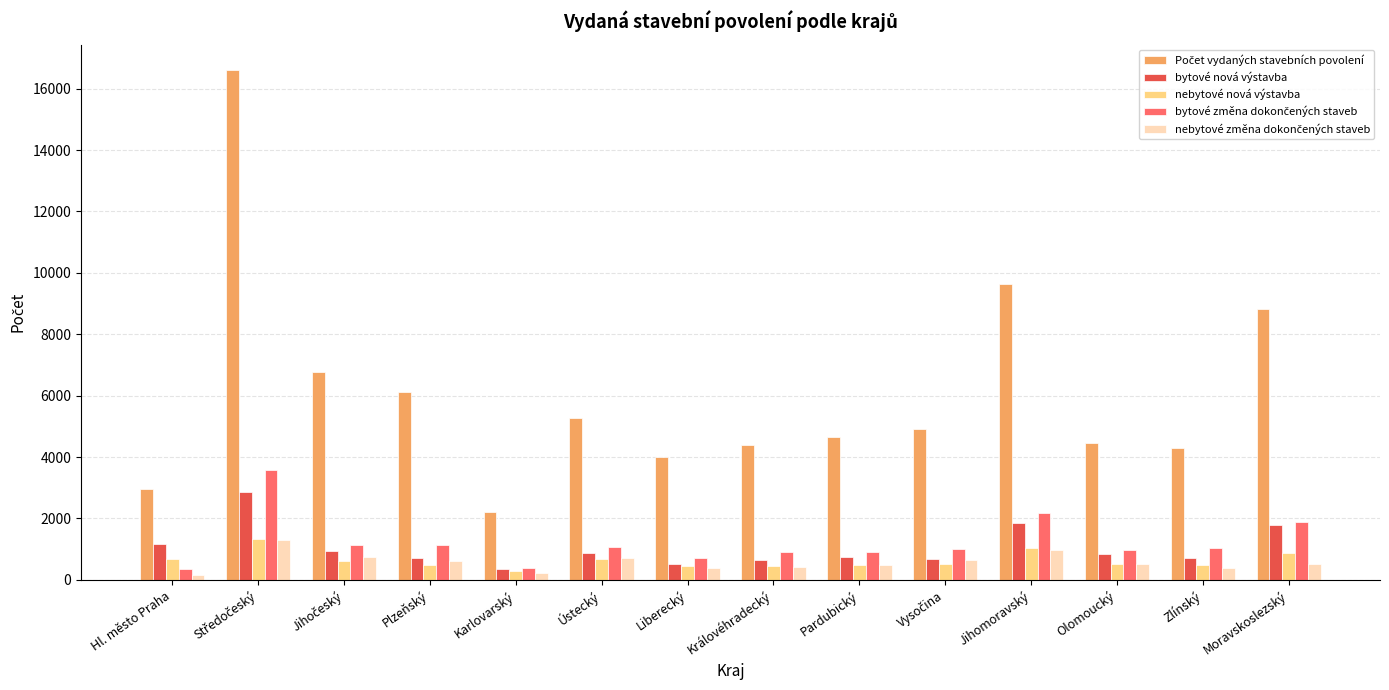

The value of bytové nová výstavba at Liberecký is 523. True or false?

True